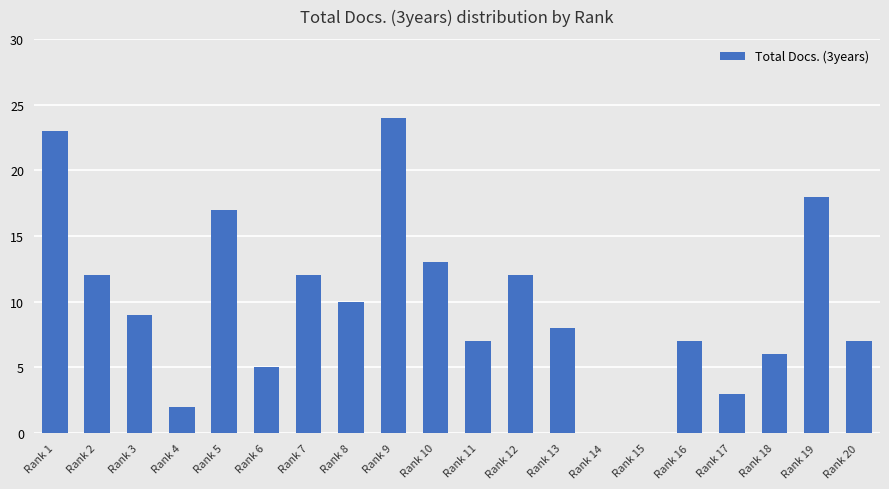

Reading left to right, list all the values displayed in this chart.

Rank 1=23	Rank 2=12	Rank 3=9	Rank 4=2	Rank 5=17	Rank 6=5	Rank 7=12	Rank 8=10	Rank 9=24	Rank 10=13	Rank 11=7	Rank 12=12	Rank 13=8	Rank 14=0	Rank 15=0	Rank 16=7	Rank 17=3	Rank 18=6	Rank 19=18	Rank 20=7